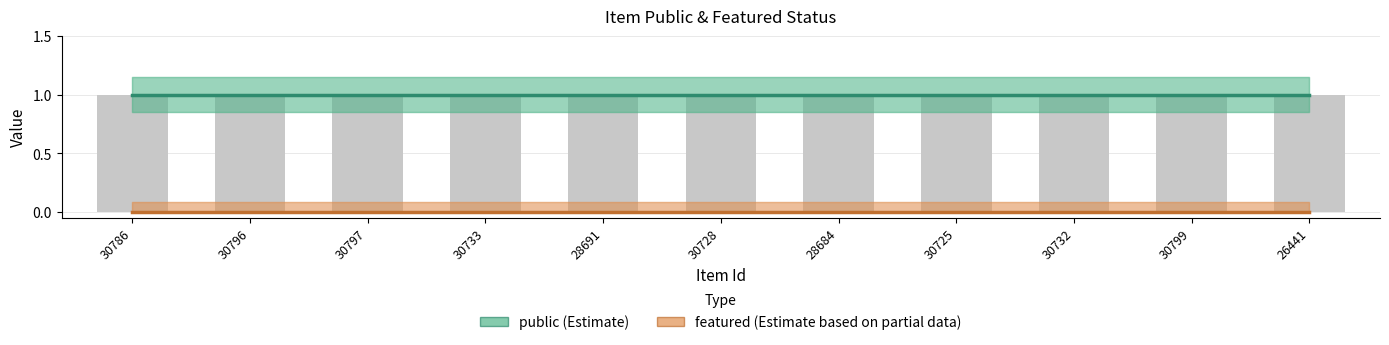

Is the value of public (Estimate) at 30728 greater than the value of featured (Estimate based on partial data) at 26441?

Yes